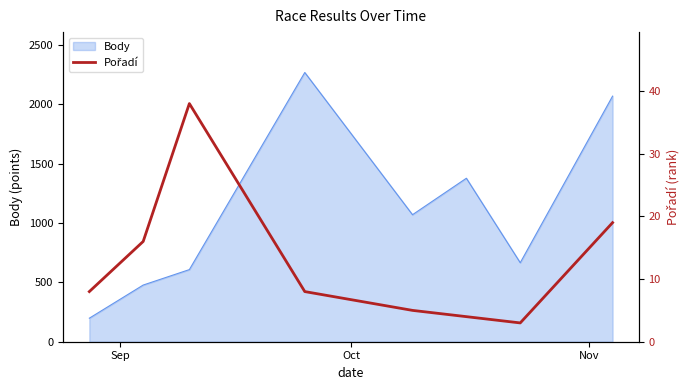

What is the highest value of the Body series?

2266